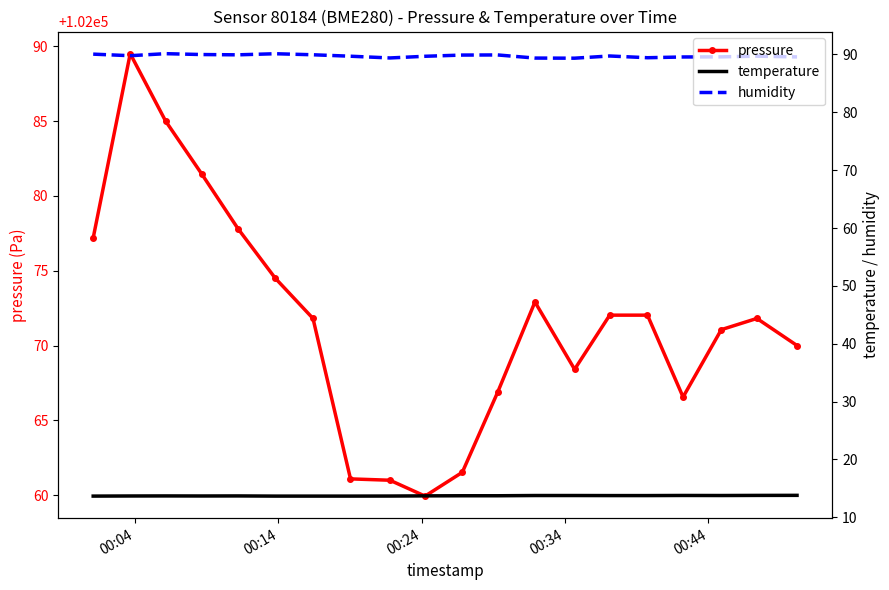

Reading left to right, transcribe all the data shown in this chart.

pressure: 102077.2	102089.5	102085.0	102081.5	102077.8	102074.5	102071.8	102061.1	102061.0	102059.9	102061.5	102066.9	102072.9	102068.4	102072.0	102072.0	102066.6	102071.1	102071.8	102070.0
temperature: 13.7	13.7	13.7	13.7	13.7	13.7	13.7	13.7	13.7	13.7	13.7	13.7	13.8	13.8	13.8	13.8	13.8	13.8	13.8	13.8
humidity: 90.1	89.8	90.1	90.0	89.9	90.1	90.0	89.7	89.4	89.7	89.9	89.9	89.4	89.4	89.7	89.4	89.6	89.6	89.7	89.6